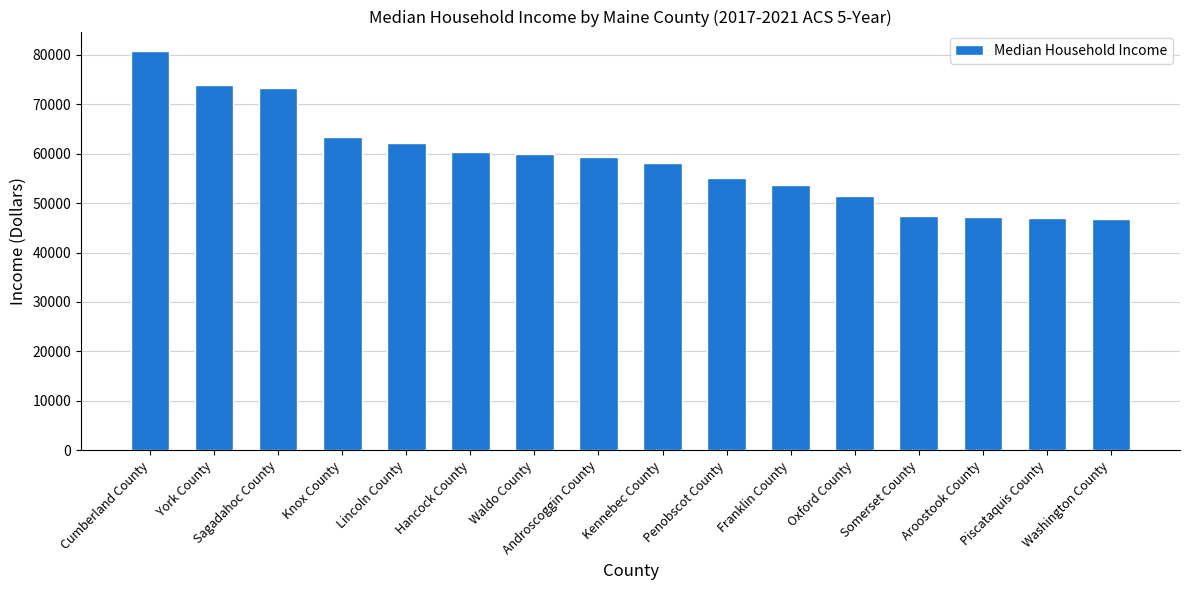

What is the difference between the second highest and minimum values?

27167